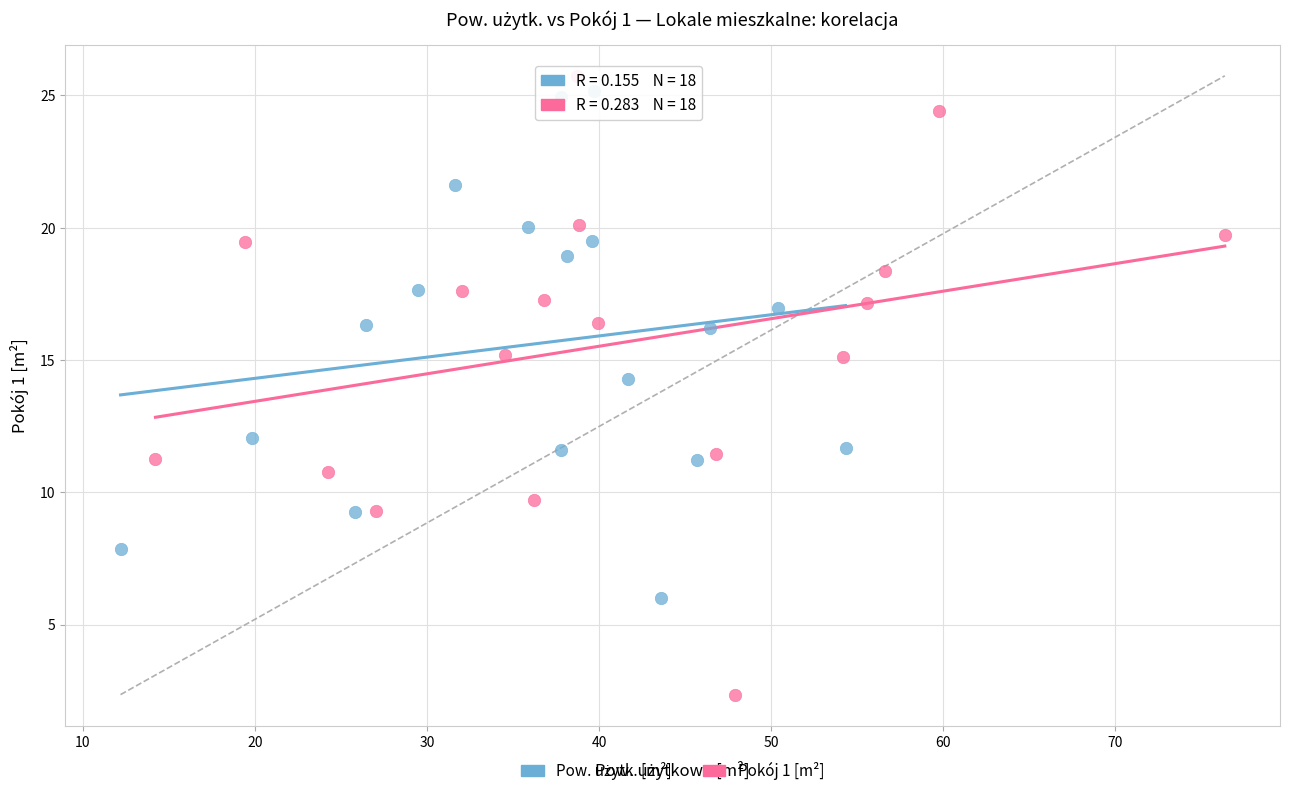

Which series has the largest Y range (max minus min)?

Pokój 1 [m²]